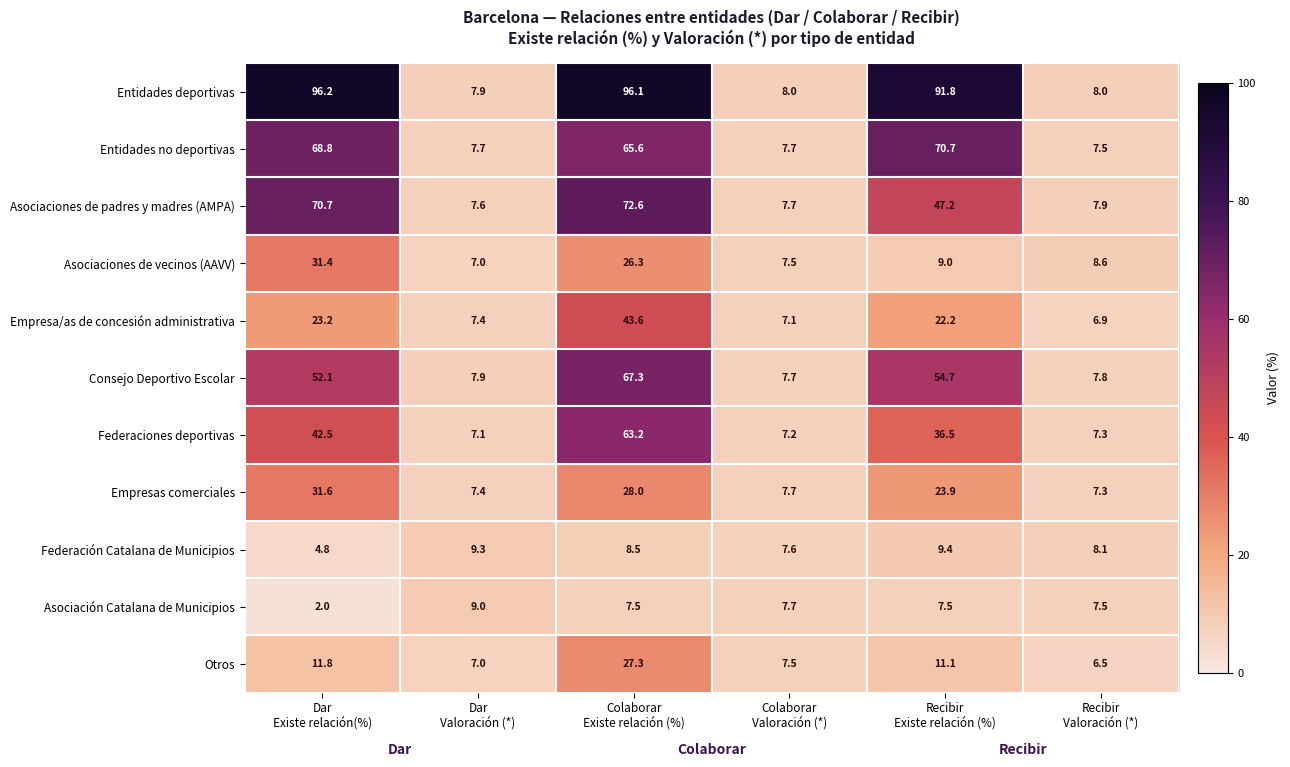

What is the maximum value for Asociación Catalana de Municipios?

9.0